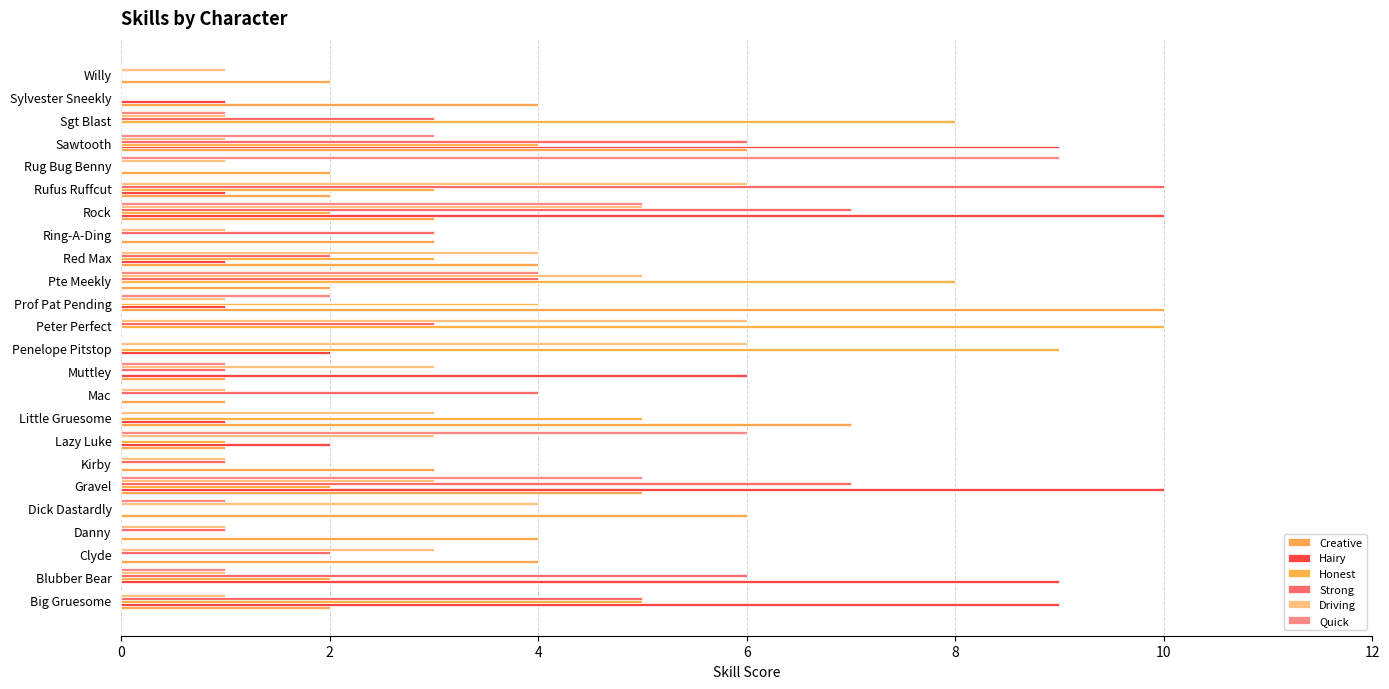

Count the Strong values in the range 0 to 5.

19